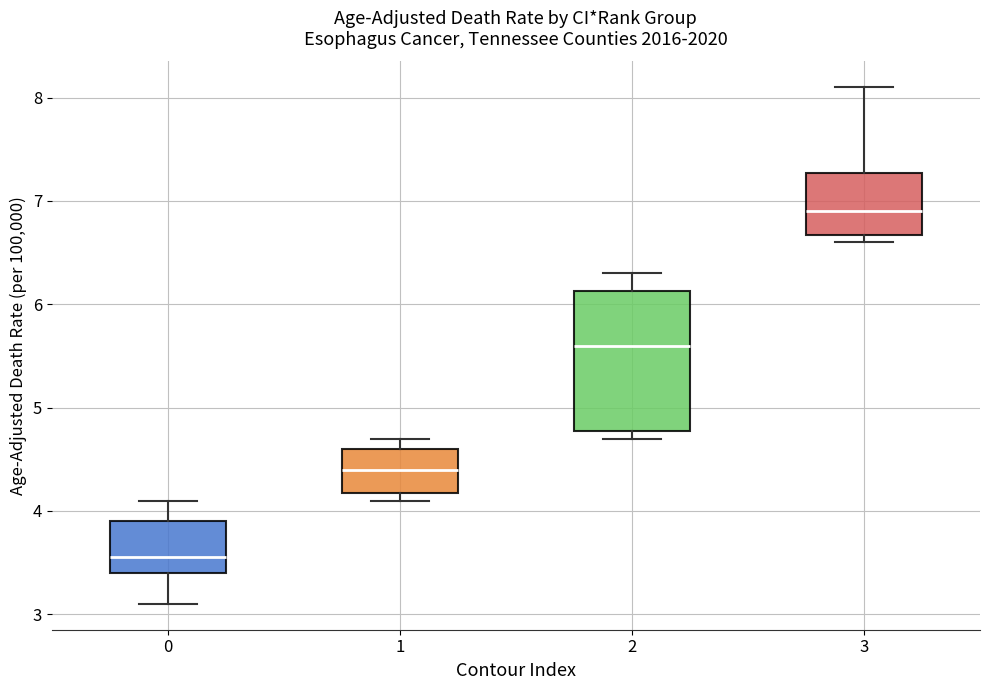

Comparing the boxes themselves (not the whiskers), which one is the tallest?

2